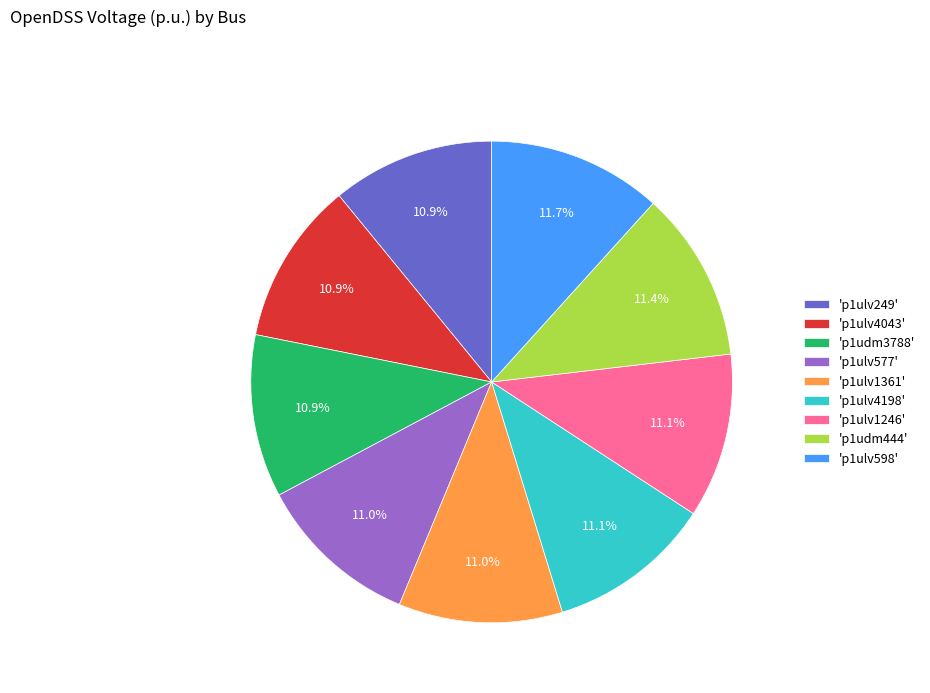

What is the total percentage of 'p1ulv598' and 'p1udm3788'?

22.6%